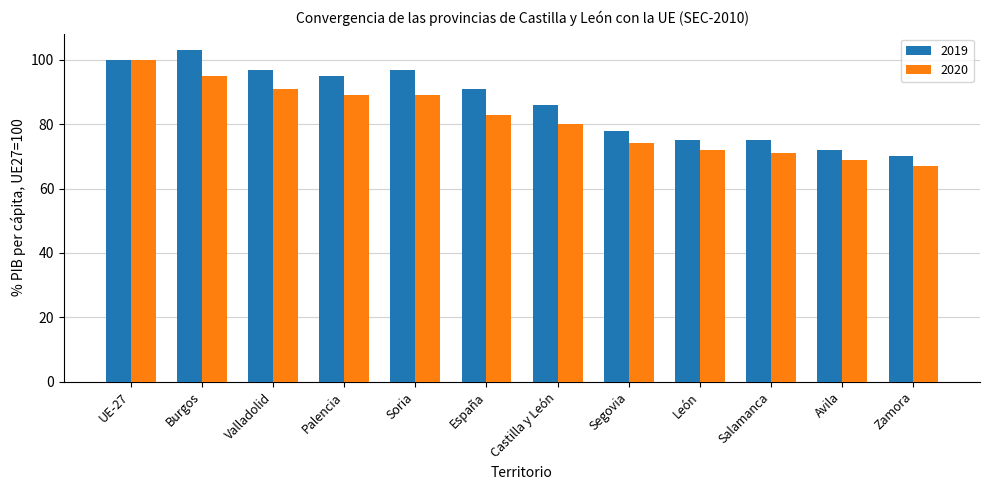

Which category has the lowest value in the 2020 series?

Zamora